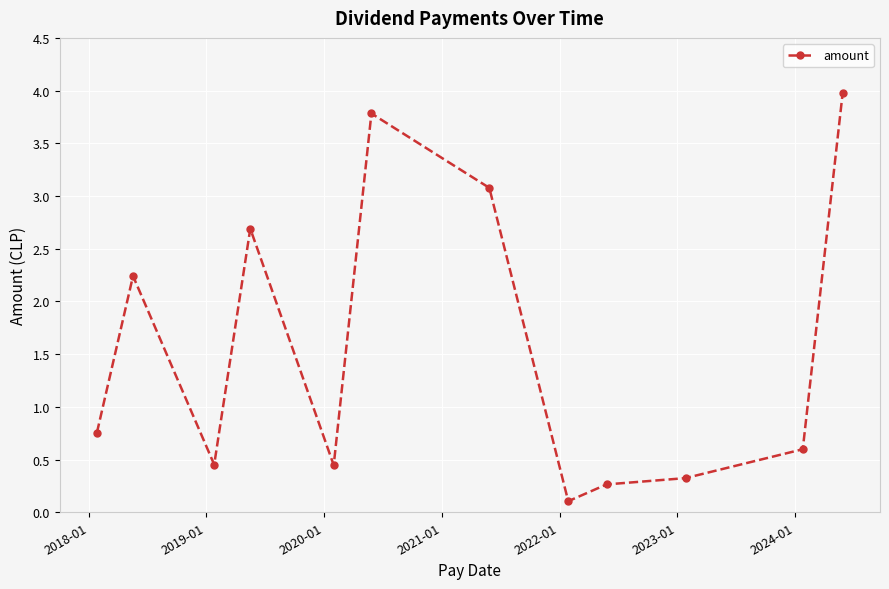

What is the average value?

1.6